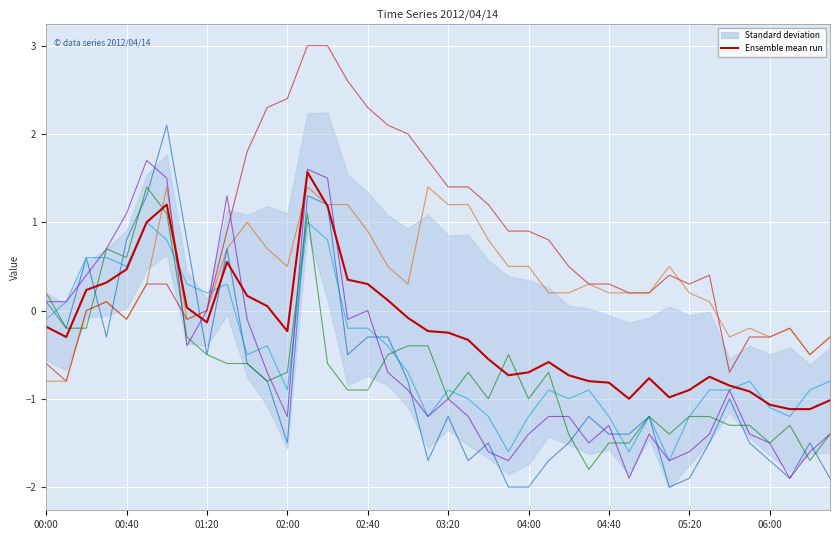

What is the minimum value shown in the chart?

-1.1